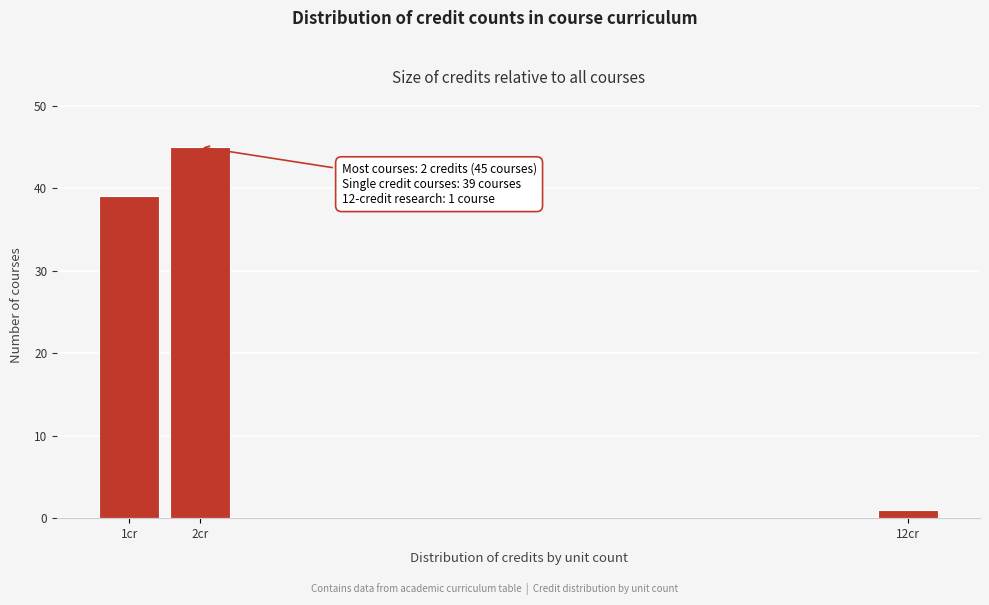

Reading right to left, what are all the values shown in this chart?

12cr=1	2cr=45	1cr=39